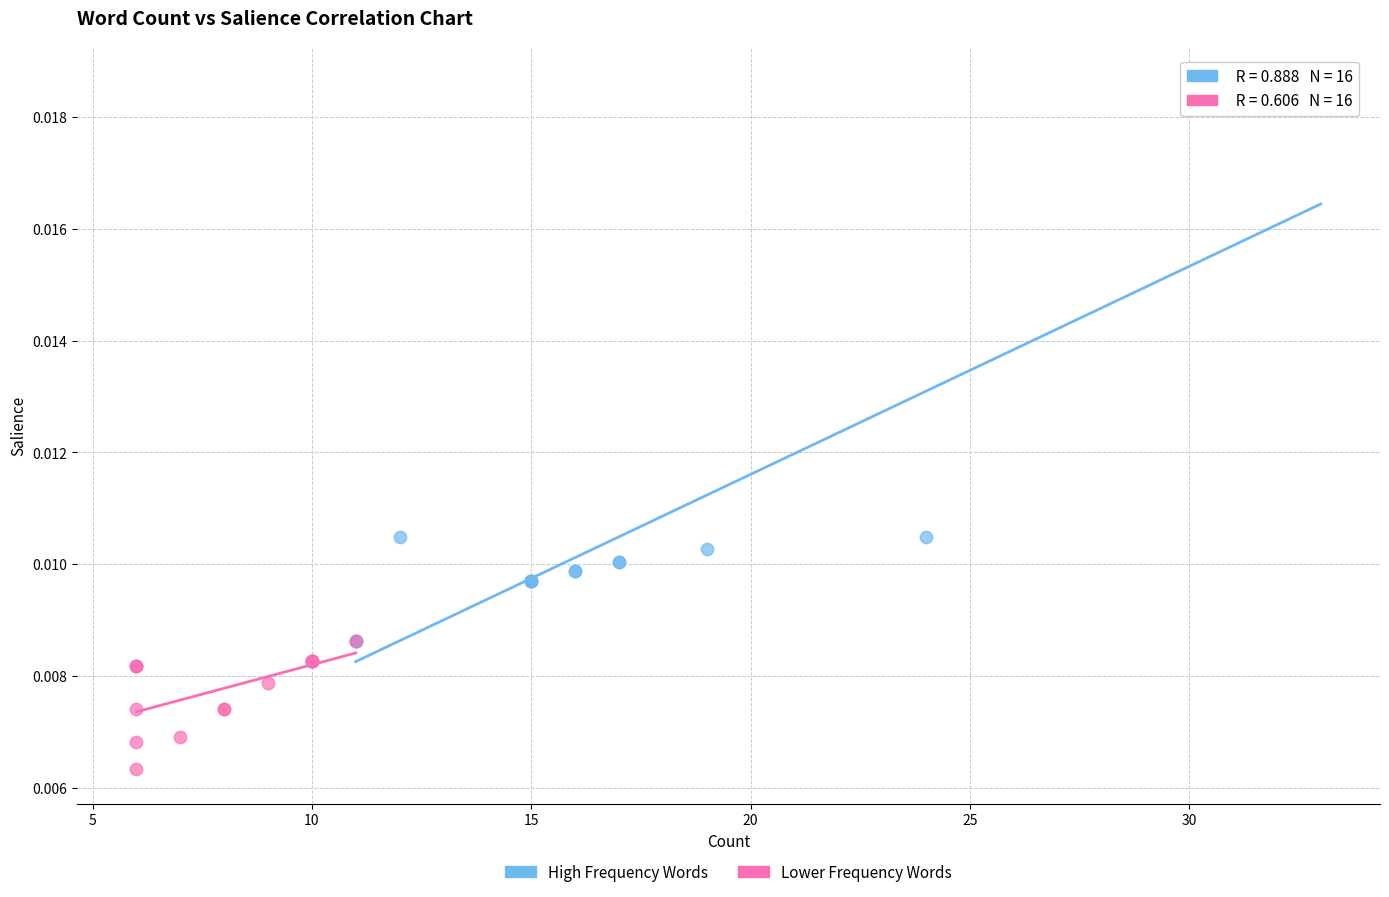

Which series reaches the minimum Y coordinate?

Lower Frequency Words